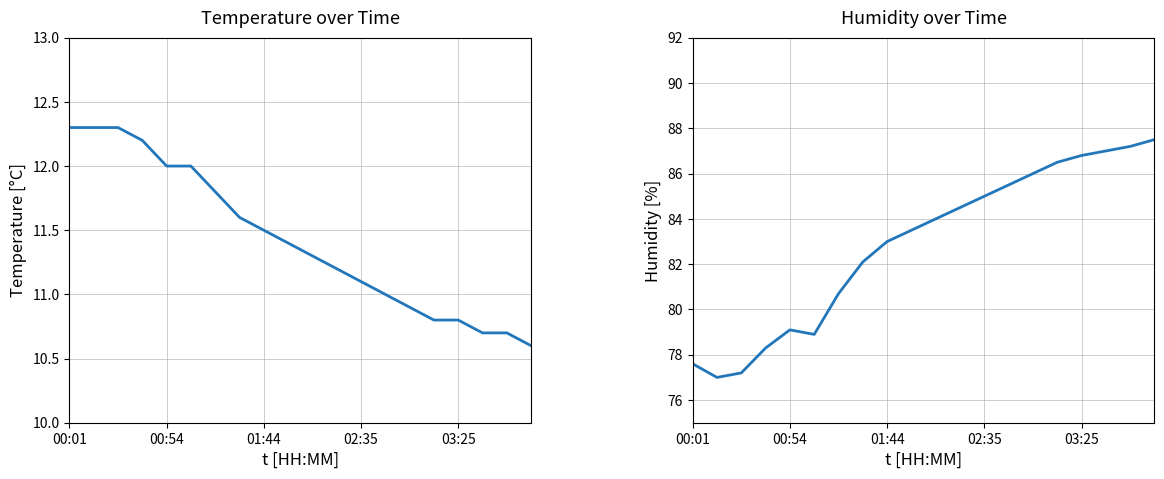

True or false: temperature and humidity cross at least once.

False